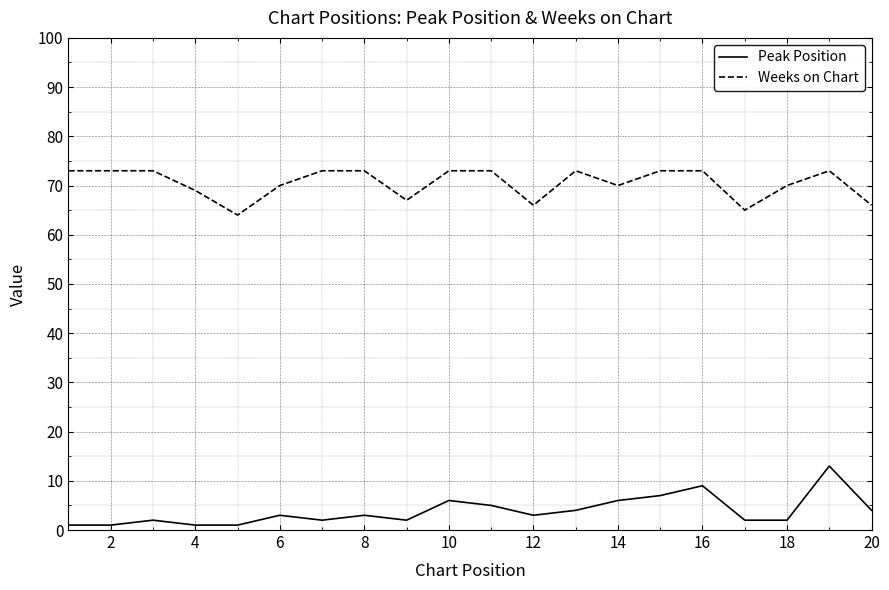

List the series in order of their overall mean, highest first.

Weeks on Chart, Peak Position